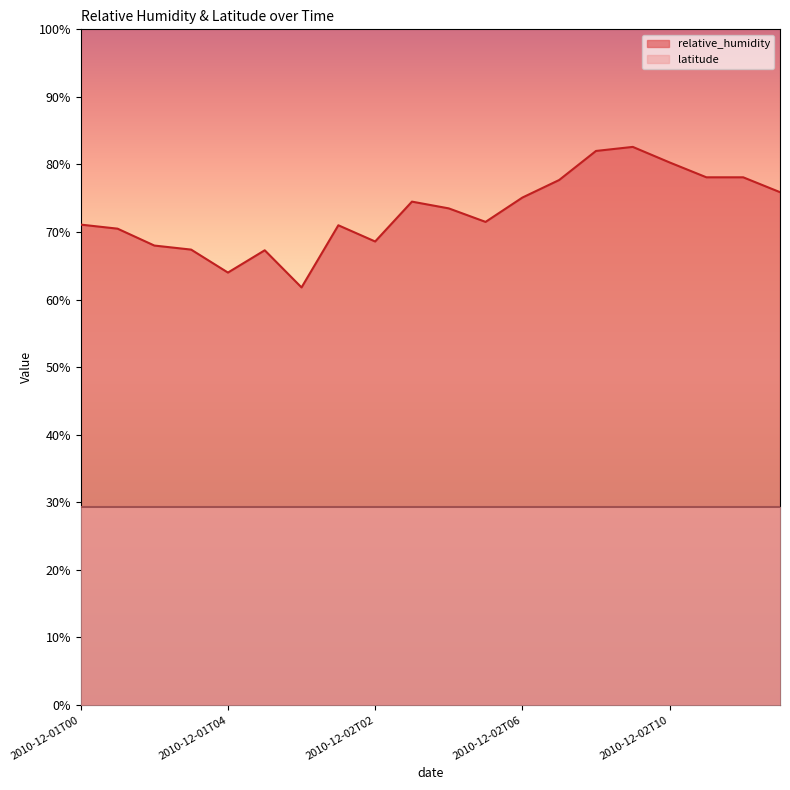

Where is the first local minimum?

2010-12-01T04